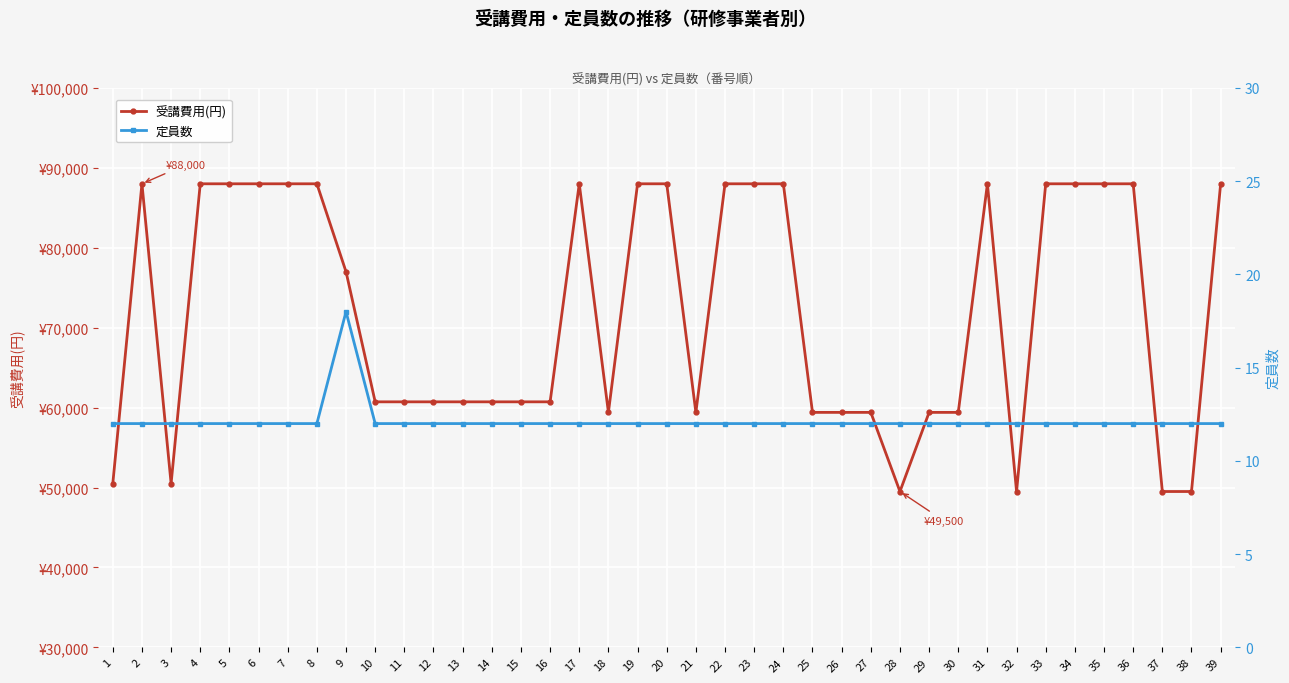

In 定員数, how many points are higher than both neighbors (excluding endpoints)?

1